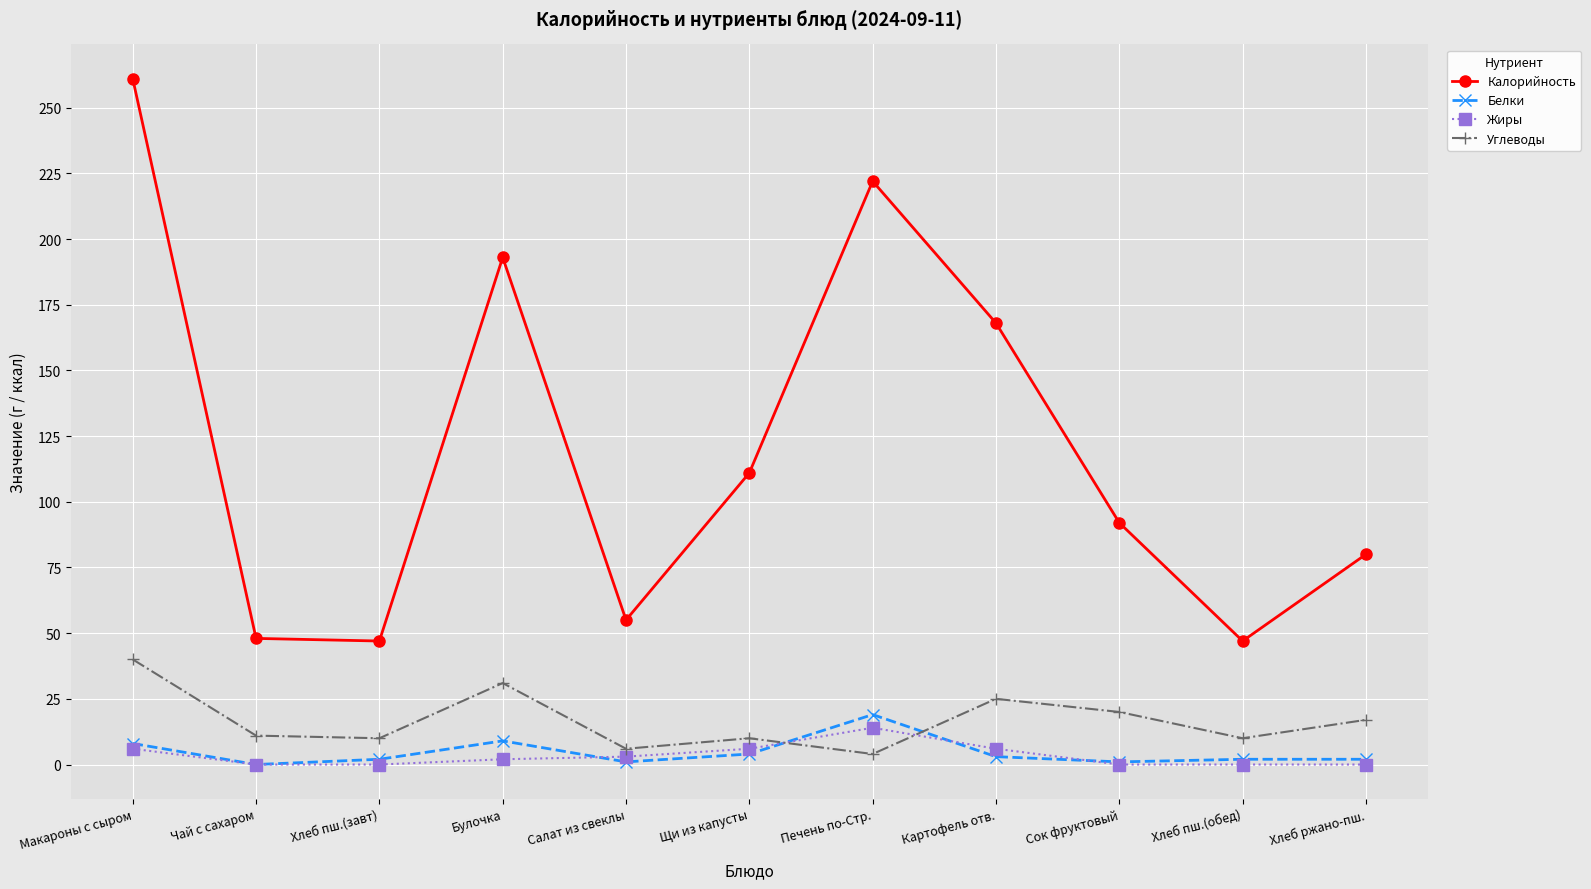

Is it true that Калорийность equals 387 at Печень по-Стр.?

False